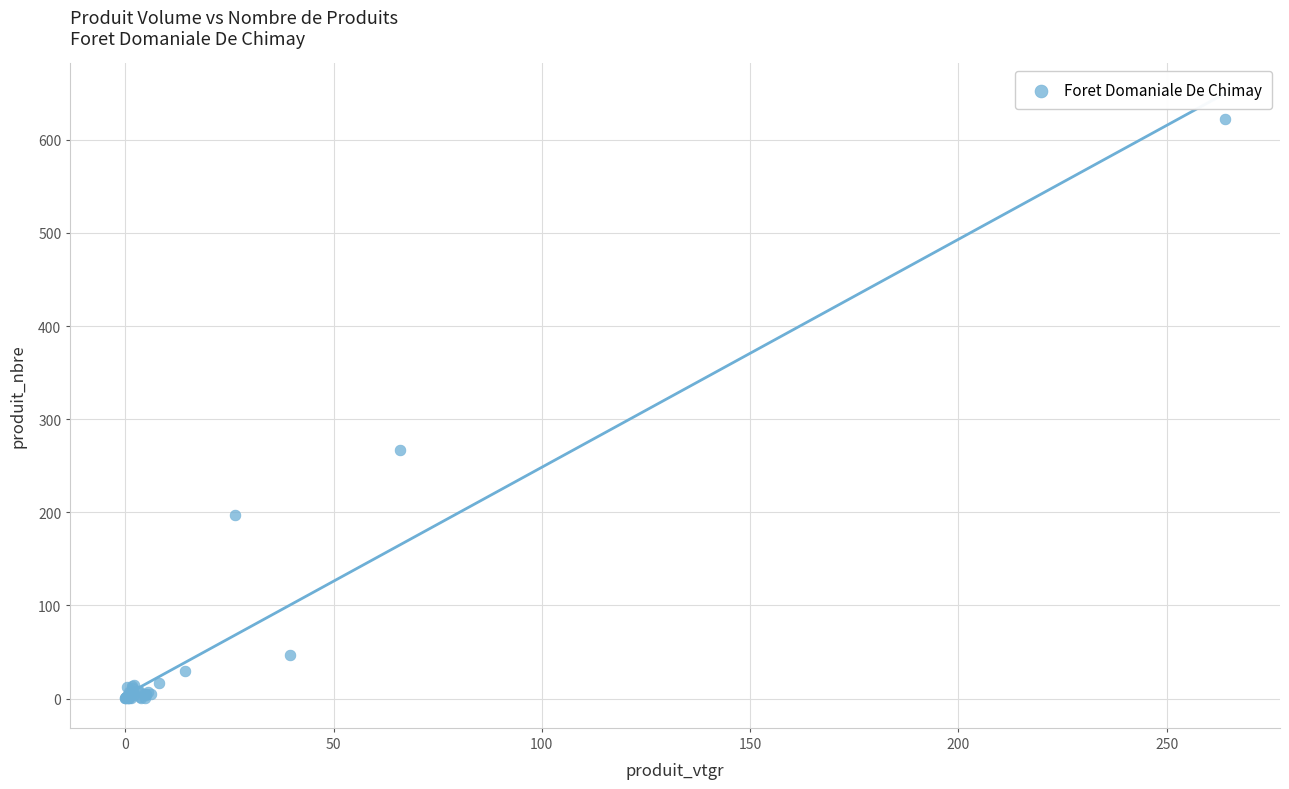

What Y value in the scatter plot is closest to 311?

267